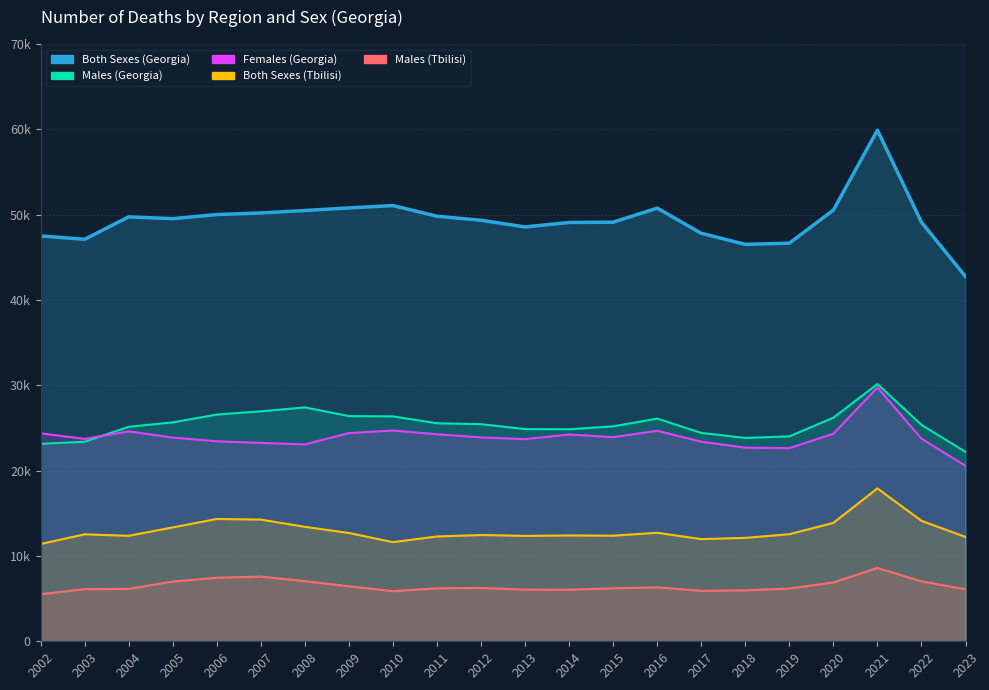

Where does the Males series first go above 25450?

2005